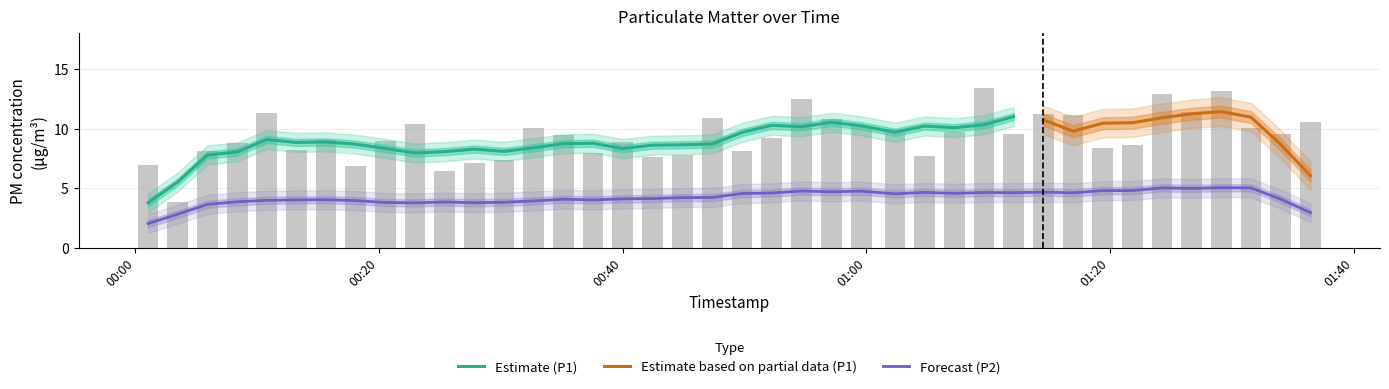

What is the value of the 19th bar from the left?

7.8